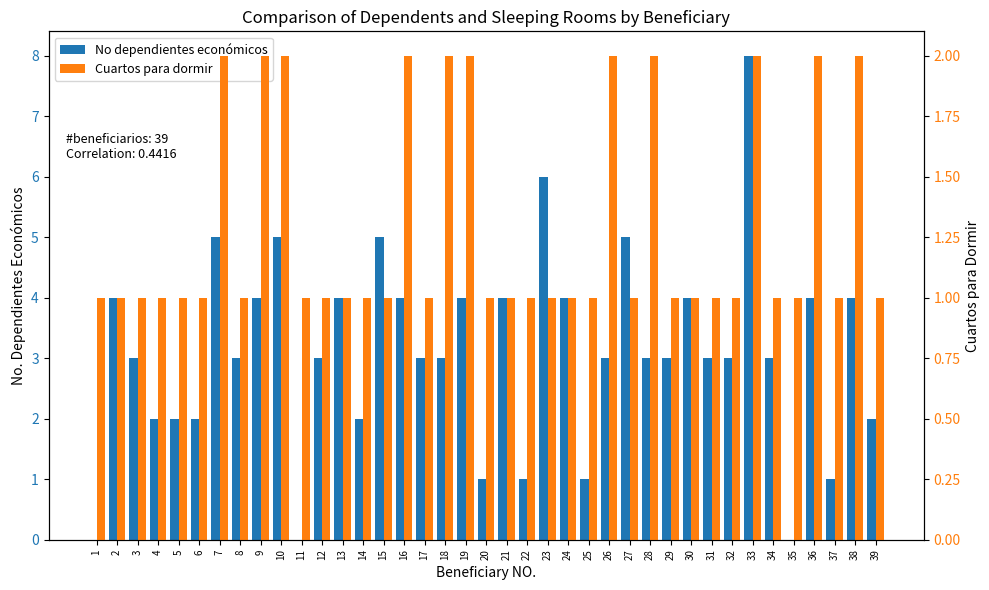

At which label does No dependientes económicos first exceed 3?

2